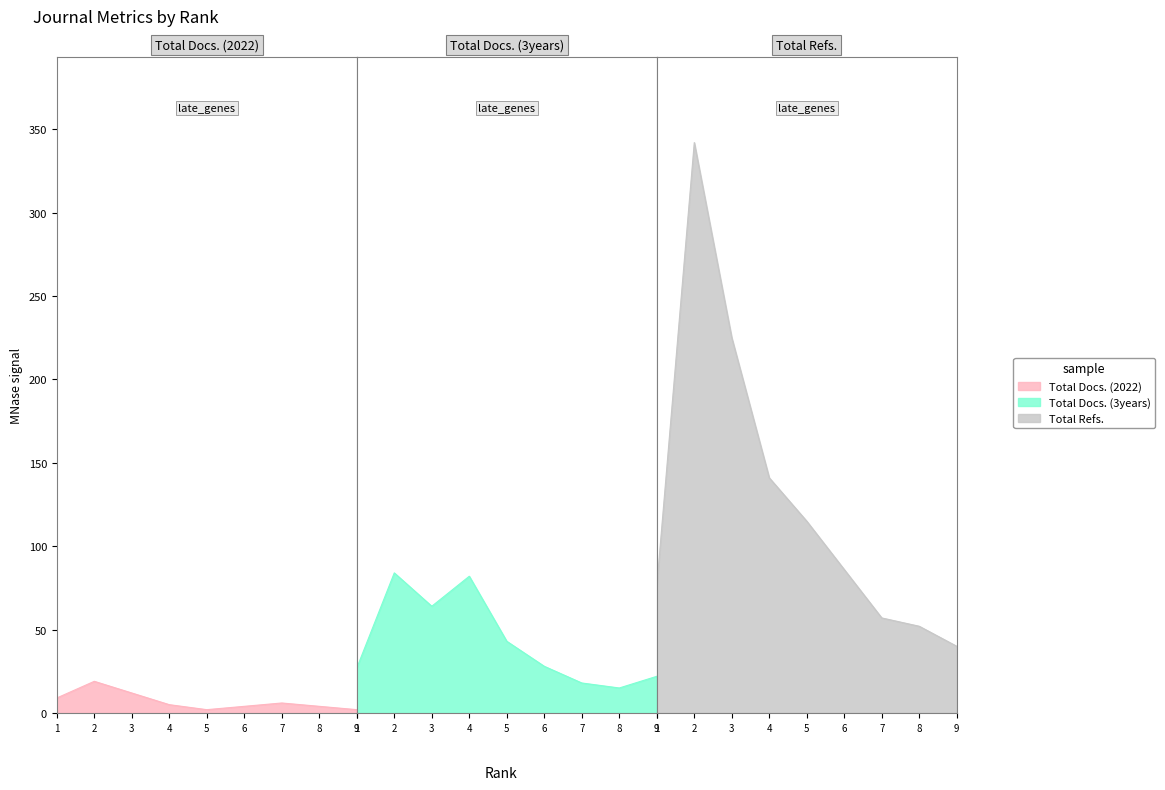

At which category is the sum across all series the highest?

2